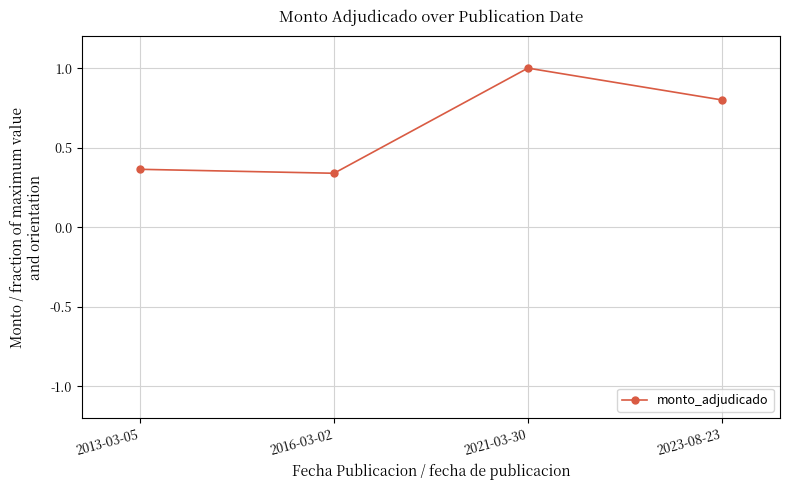

What is the difference between the maximum and minimum values?

0.7